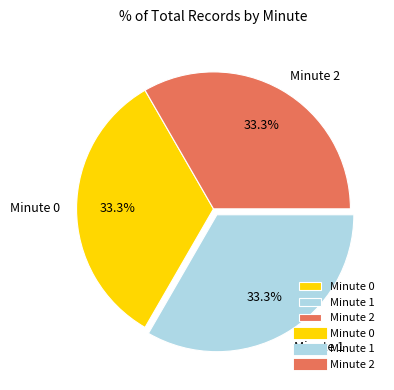

How many slices are in this pie chart?

3